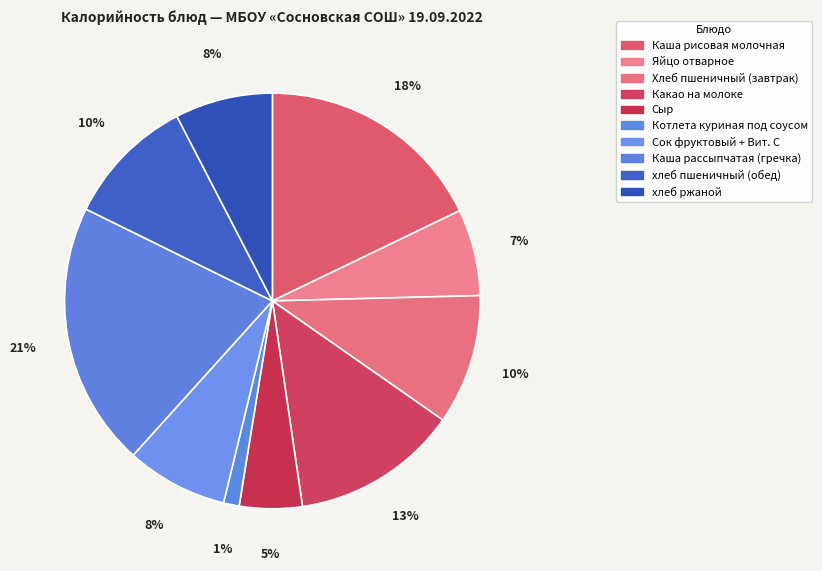

What percentage is the хлеб пшеничный (обед) slice, to the nearest percent?

10%